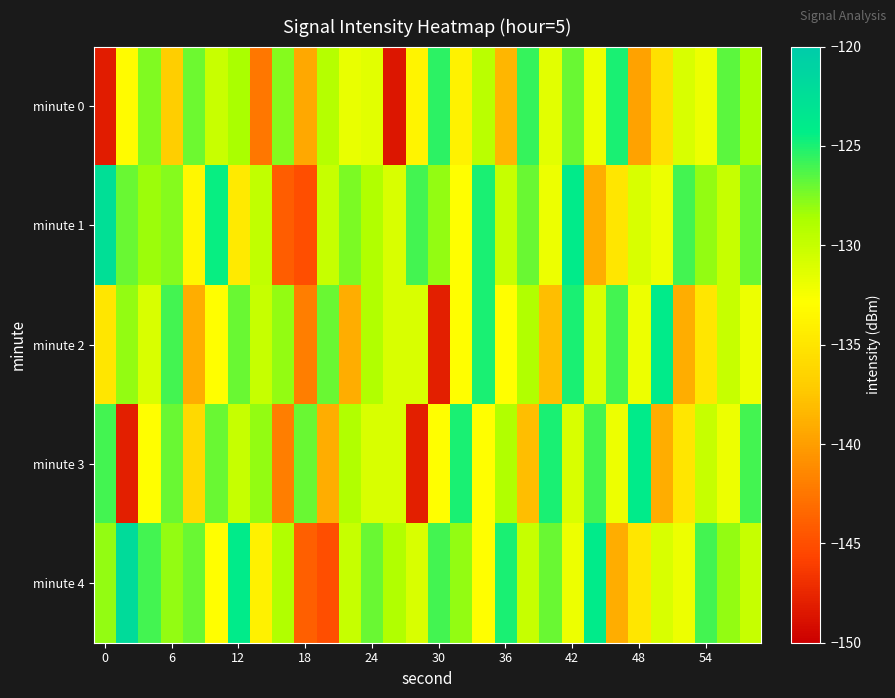

Count the number of categories in the chart.

30